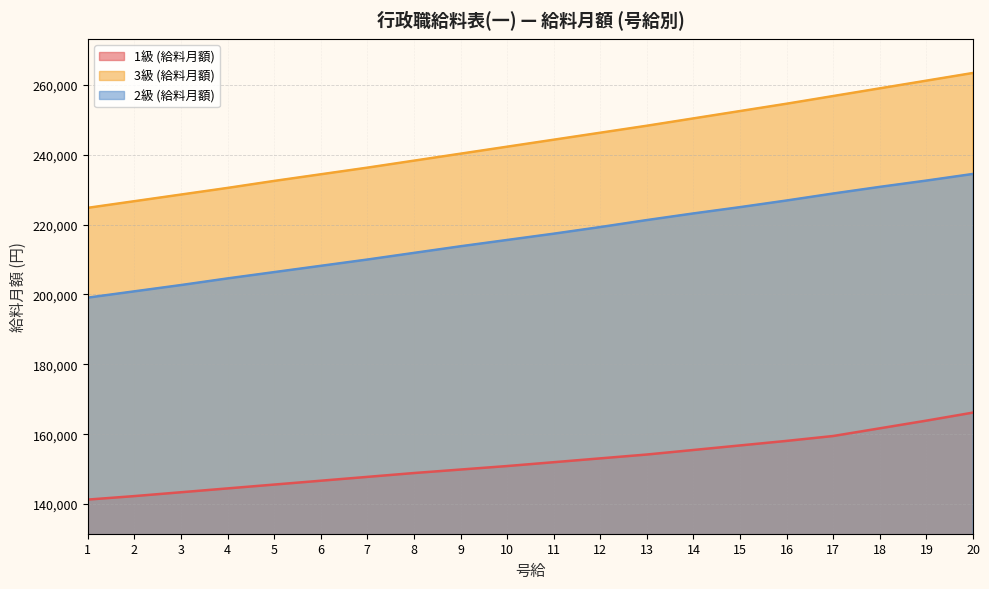

Read the 3級 (給料月額) value at 5, to the nearest 100.

232500